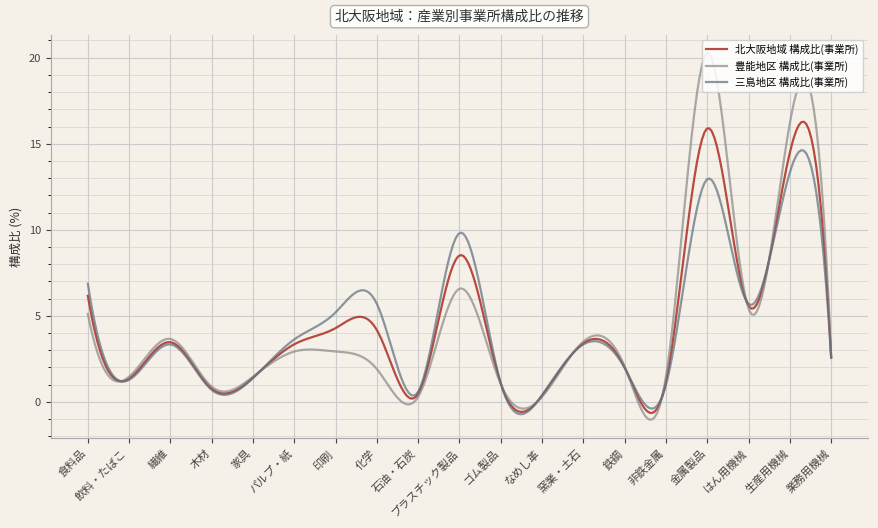

List the series in order of their peak value, lowest first.

三島地区 構成比(事業所), 北大阪地域 構成比(事業所), 豊能地区 構成比(事業所)